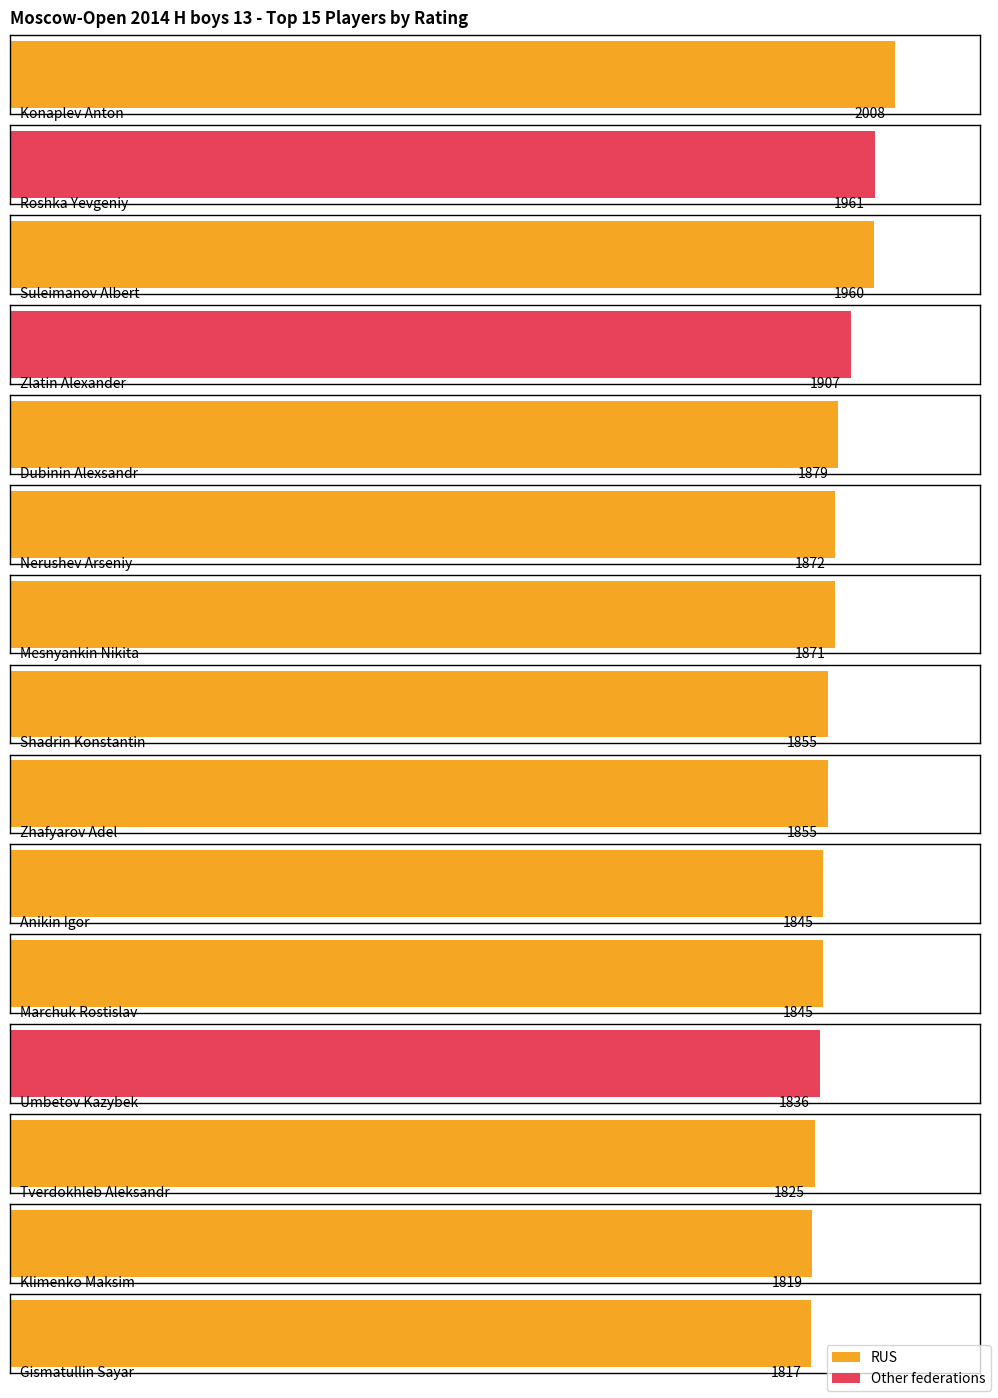

What is the label of the 15th bar from the left?

Gismatullin Sayar